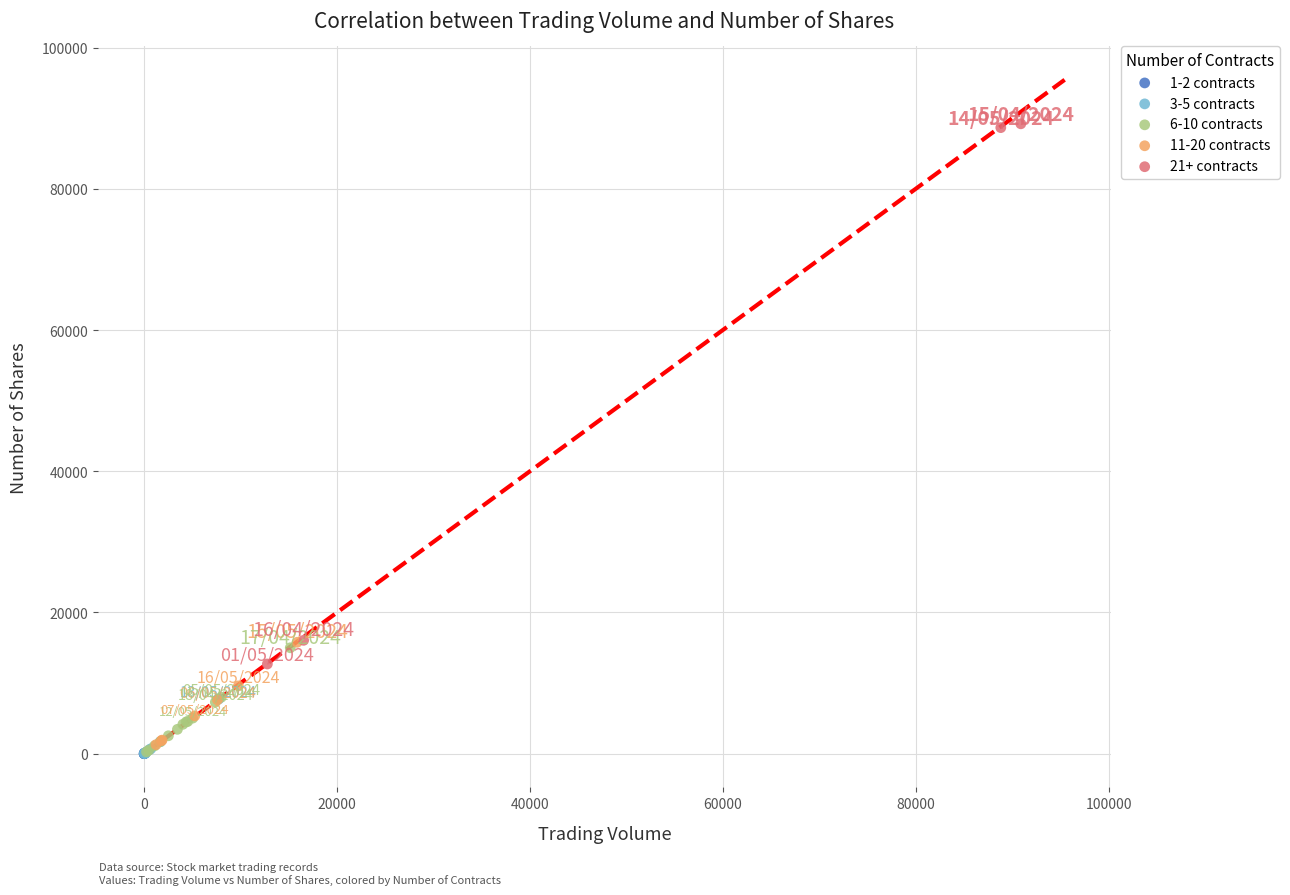

Which series contains the highest Y value?

21+ contracts